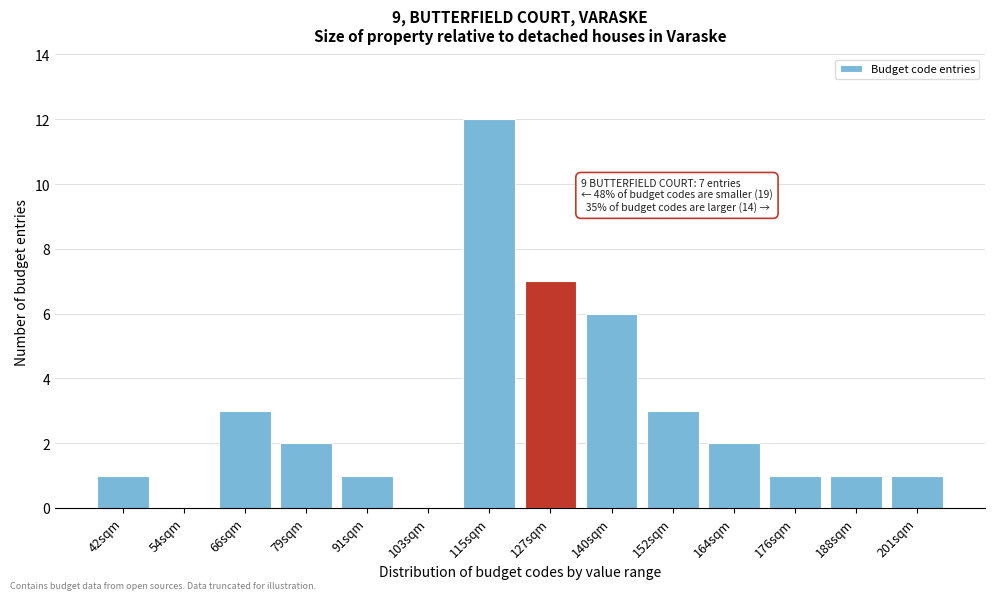

Reading left to right, what are all the values shown in this chart?

42sqm=1	54sqm=0	66sqm=3	79sqm=2	91sqm=1	103sqm=0	115sqm=12	127sqm=7	140sqm=6	152sqm=3	164sqm=2	176sqm=1	188sqm=1	201sqm=1